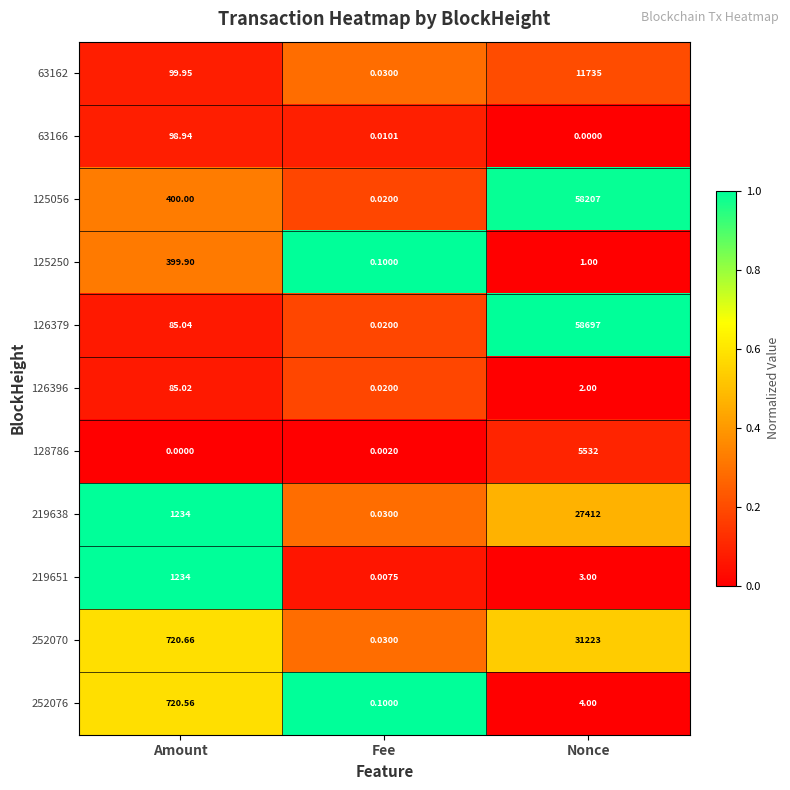

List the series in order of their peak value, lowest first.

126396, 63166, 125250, 252076, 219651, 128786, 63162, 219638, 252070, 125056, 126379